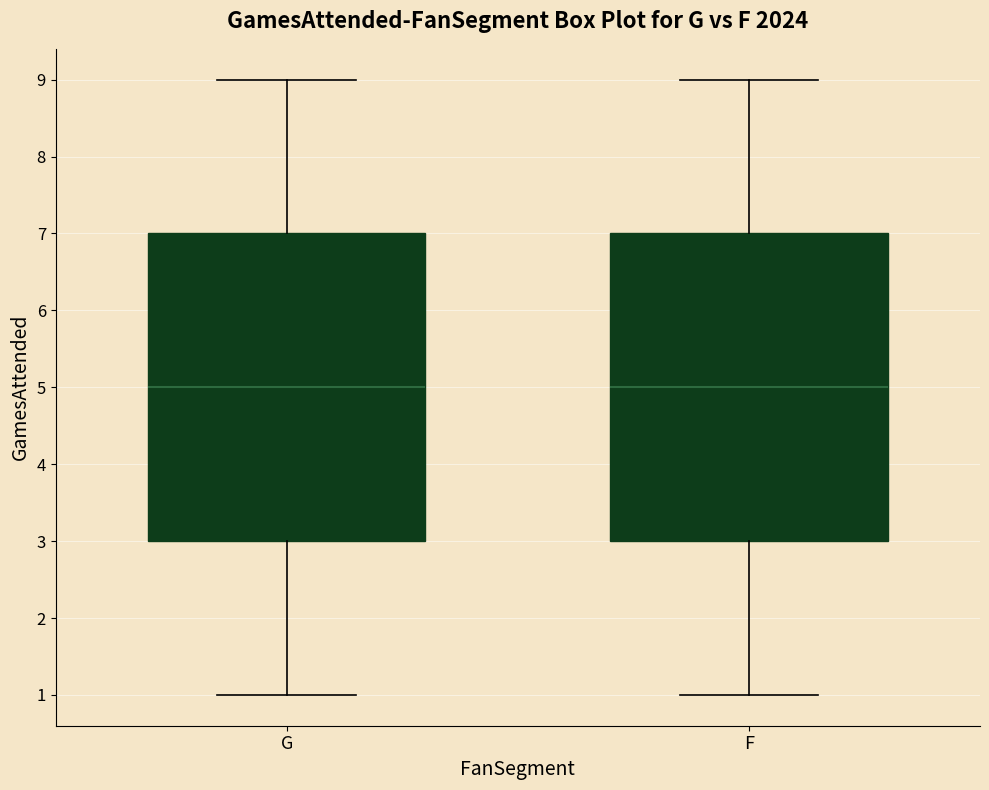

Reading left to right, transcribe this box plot: for each box, give where its median line is, the range the box spans, and where its two whiskers end, as read against the y-axis. The values are not printed on the chart, so give them approximately, as read against the axis.

G: median 5, box 3 to 7, whiskers 1 to 9
F: median 5, box 3 to 7, whiskers 1 to 9